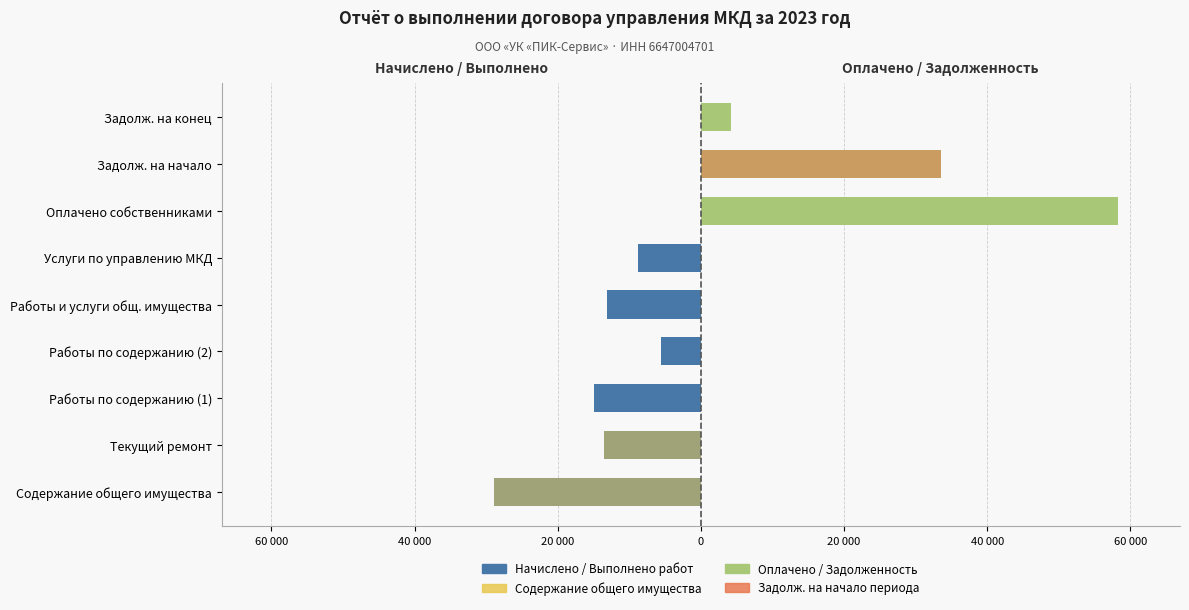

What is the average value of the Содержание общего имущества series?

-4709.3